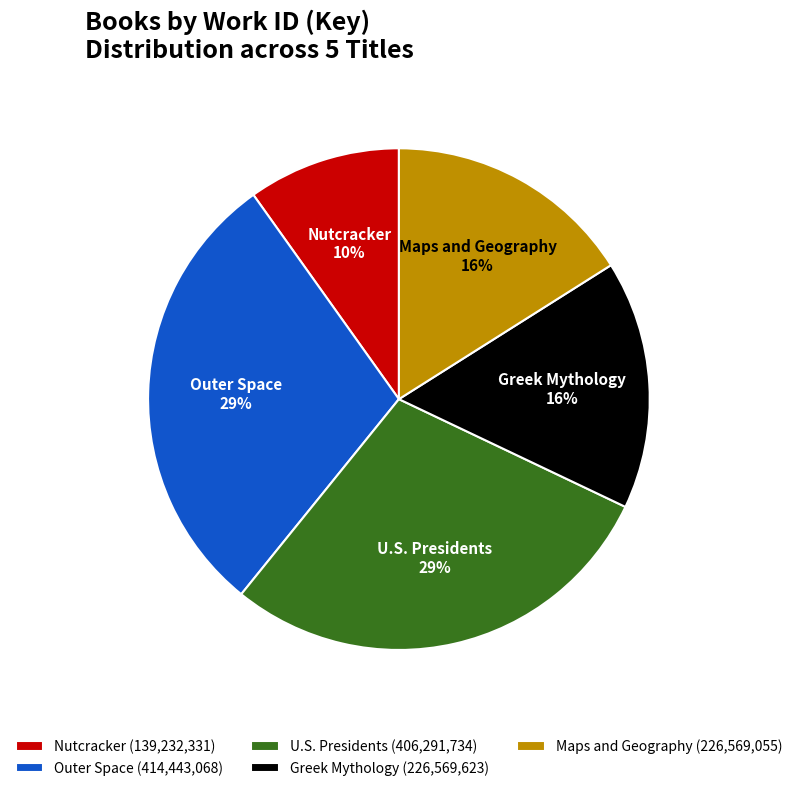

How many segments does this pie chart have?

5